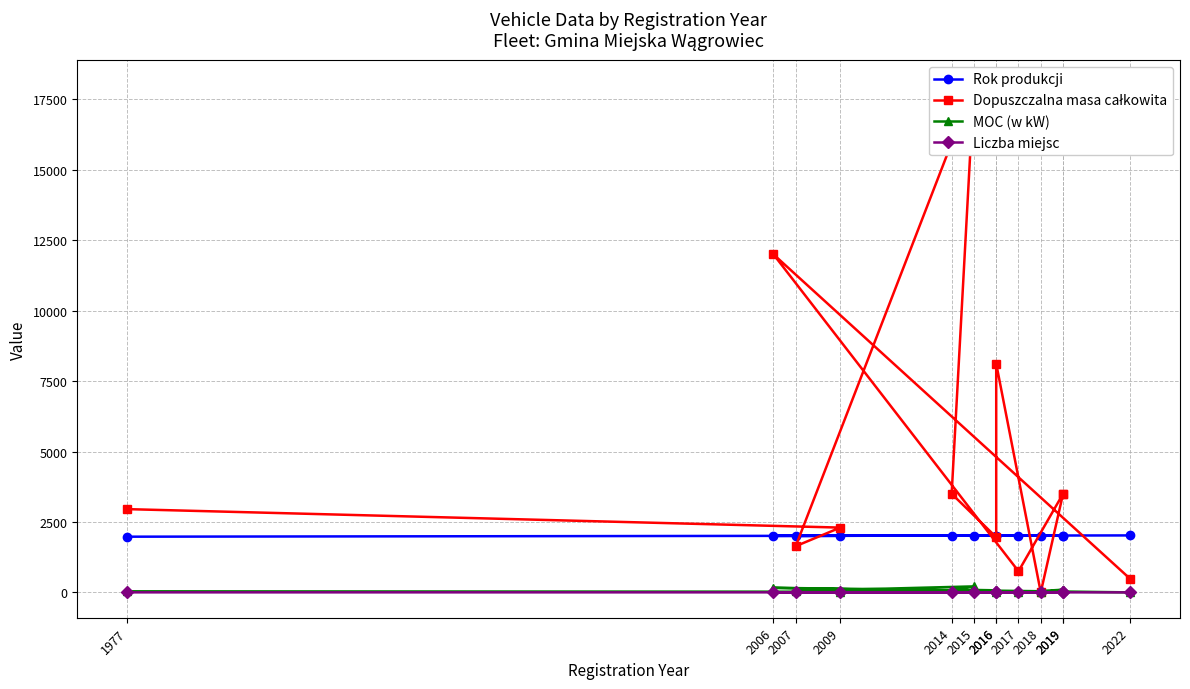

Between 2016 and 2019, which series saw the biggest shift?

Dopuszczalna masa całkowita